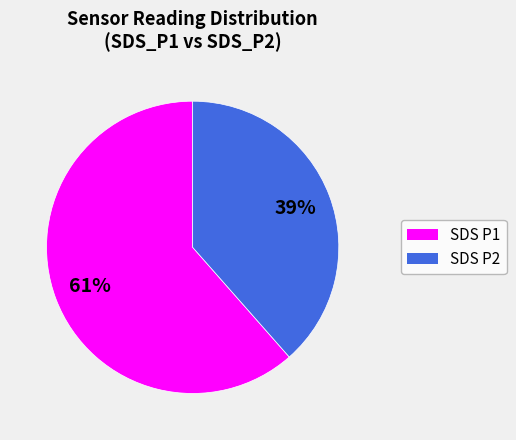

To the nearest percent, what is the average slice percentage?

50%